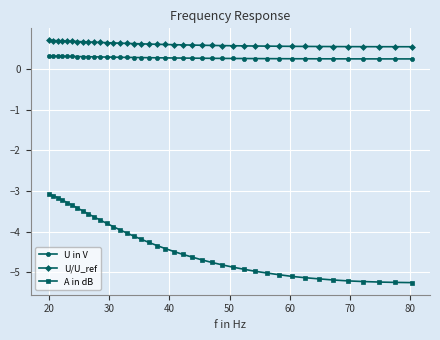

True or false: A in dB and U/U_ref intersect in this chart.

False